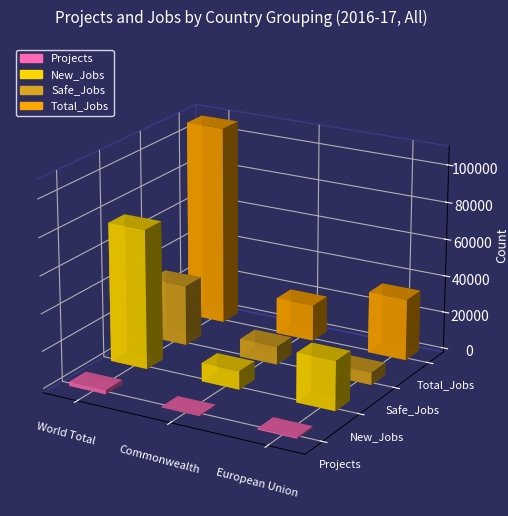

What is the total value across all series at World Total?

218061